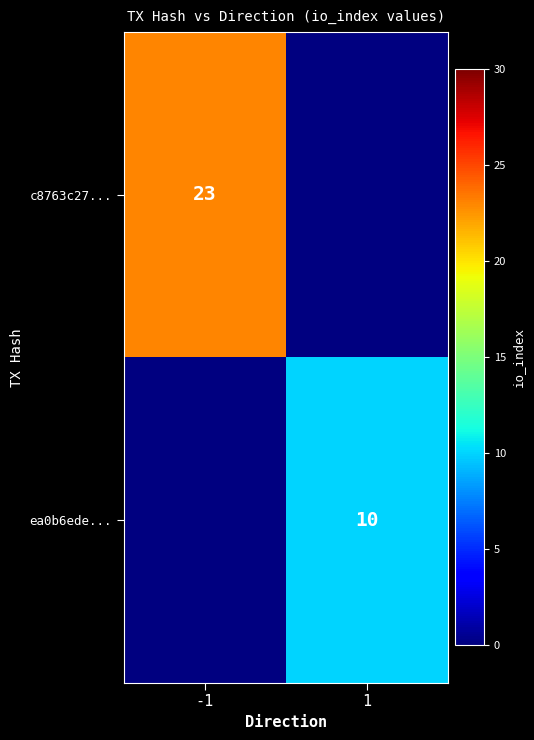

True or false: ea0b6ede... has a value of 10 at 1.

True